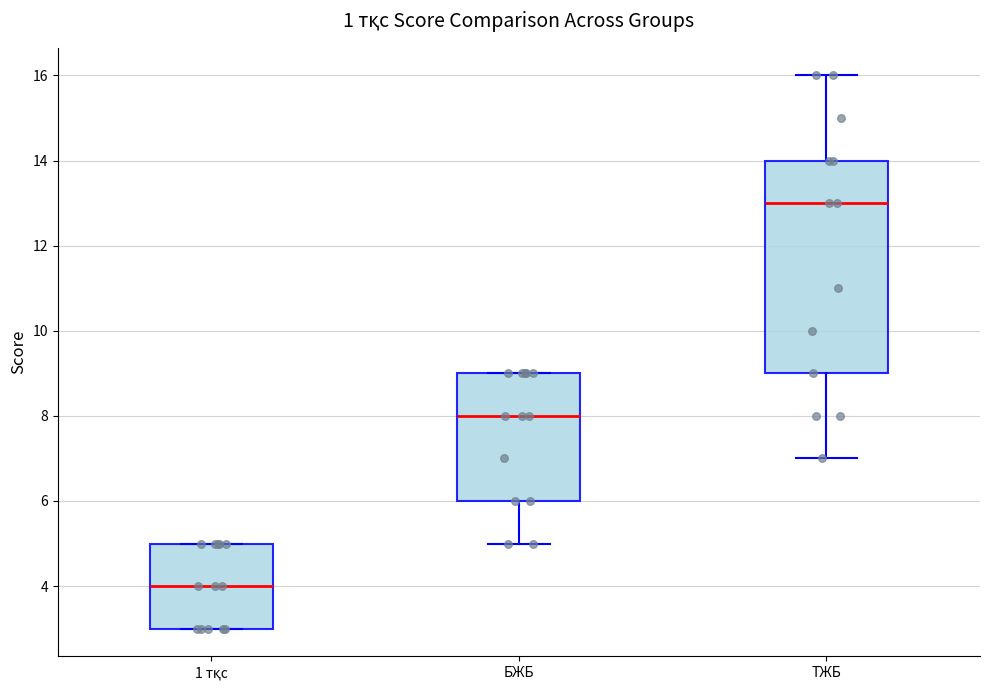

Comparing the boxes themselves (not the whiskers), which one is the tallest?

ТЖБ